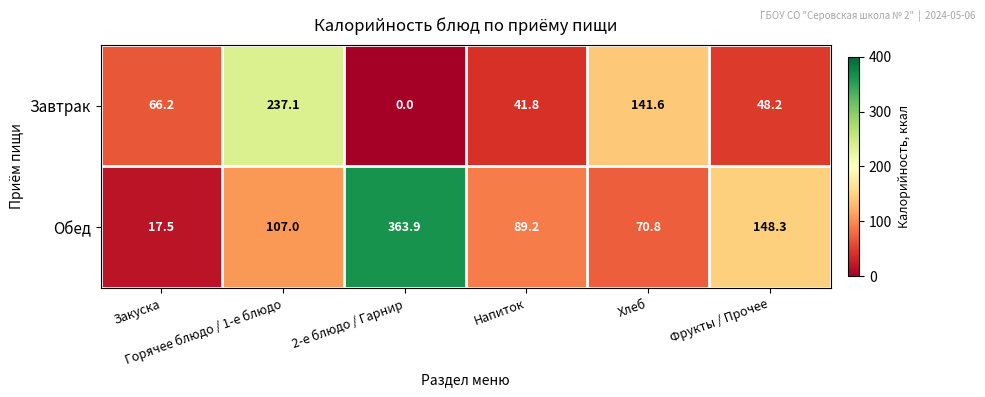

What is the total value across all series at Фрукты / Прочее?

196.5